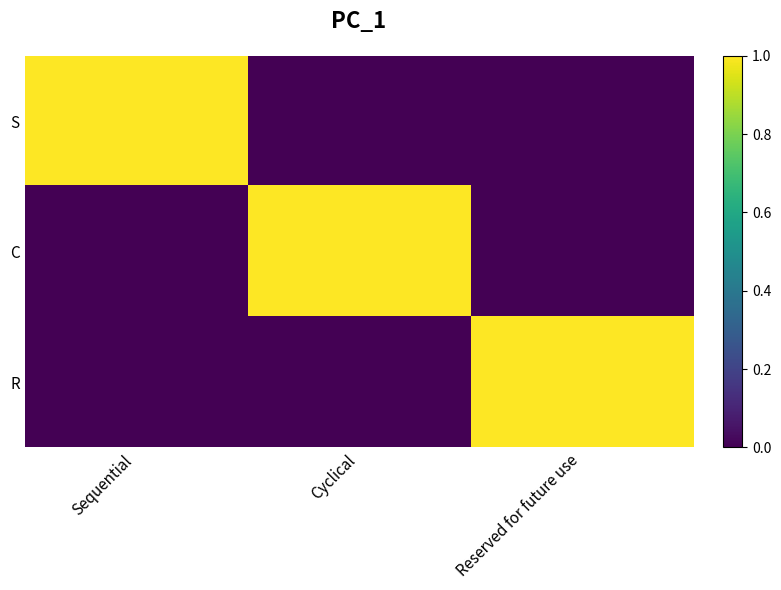

Reading left to right, transcribe all the data shown in this chart.

S: Sequential=1	Cyclical=0	Reserved for future use=0
C: Sequential=0	Cyclical=1	Reserved for future use=0
R: Sequential=0	Cyclical=0	Reserved for future use=1